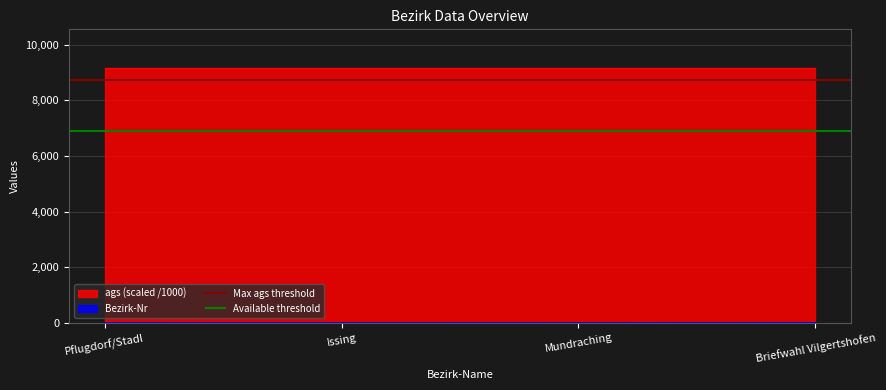

How many values in the Bezirk-Nr series are below 3?

2